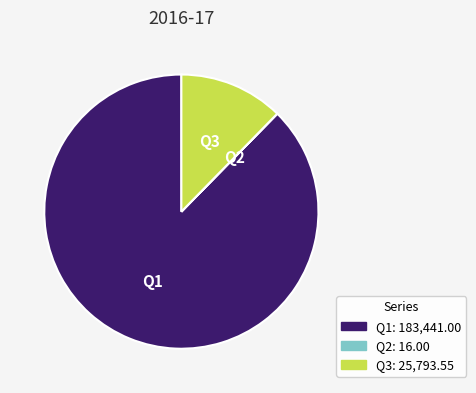

Which category accounts for the majority?

Q1